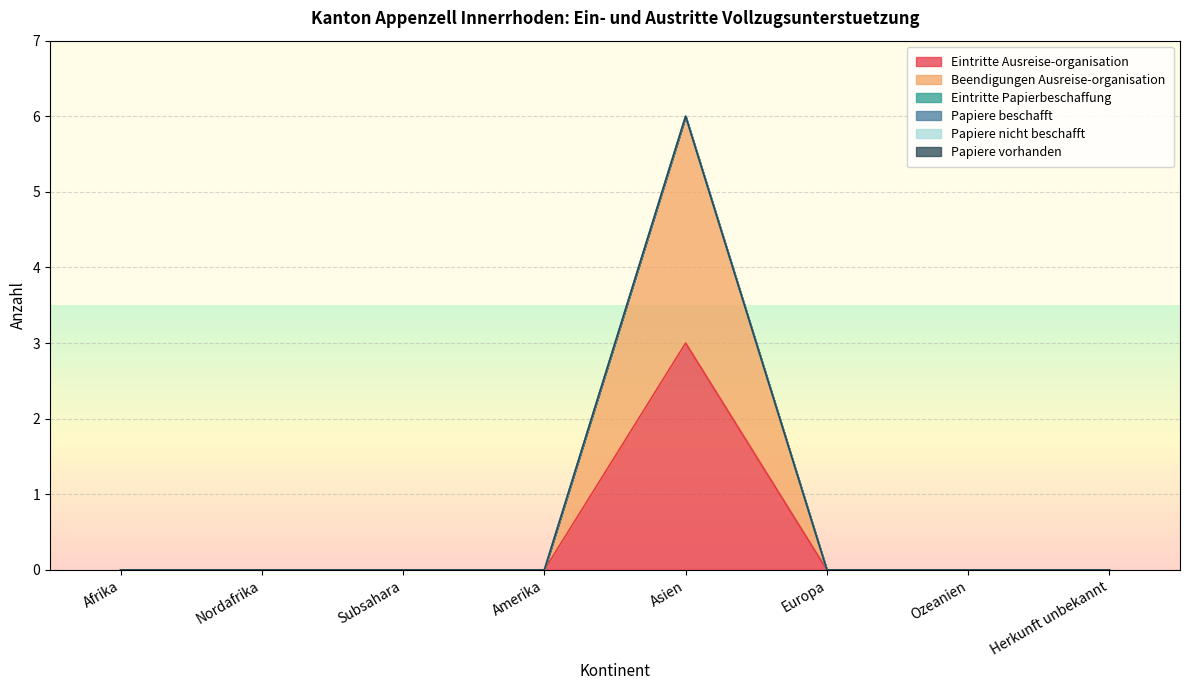

List the labels in order of Beendigungen Ausreise-organisation value, smallest first.

Afrika, Nordafrika, Subsahara, Amerika, Europa, Ozeanien, Herkunft unbekannt, Asien